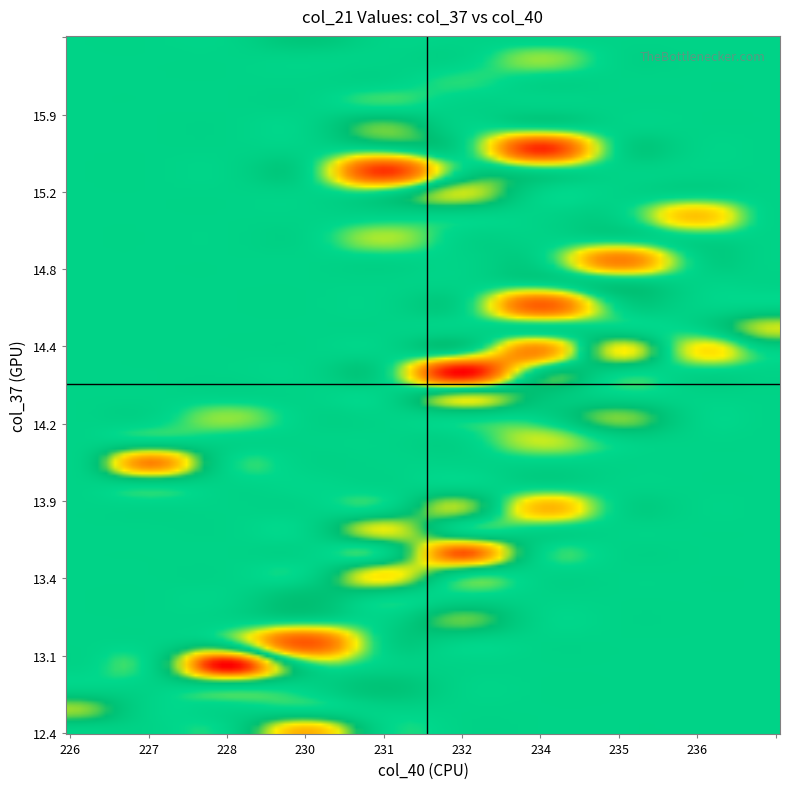

What is the smallest value displayed?

-1.9